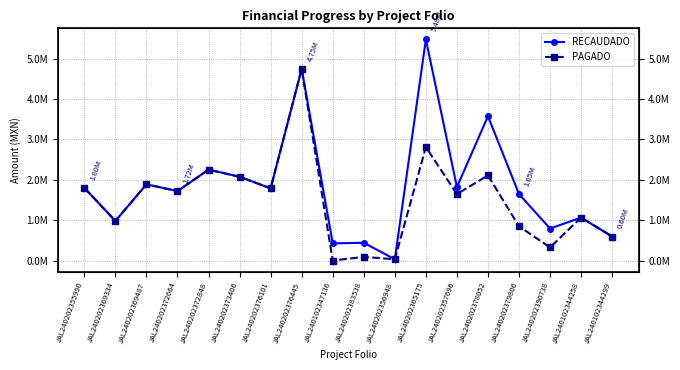

What is the minimum value for RECAUDADO?

32016.0